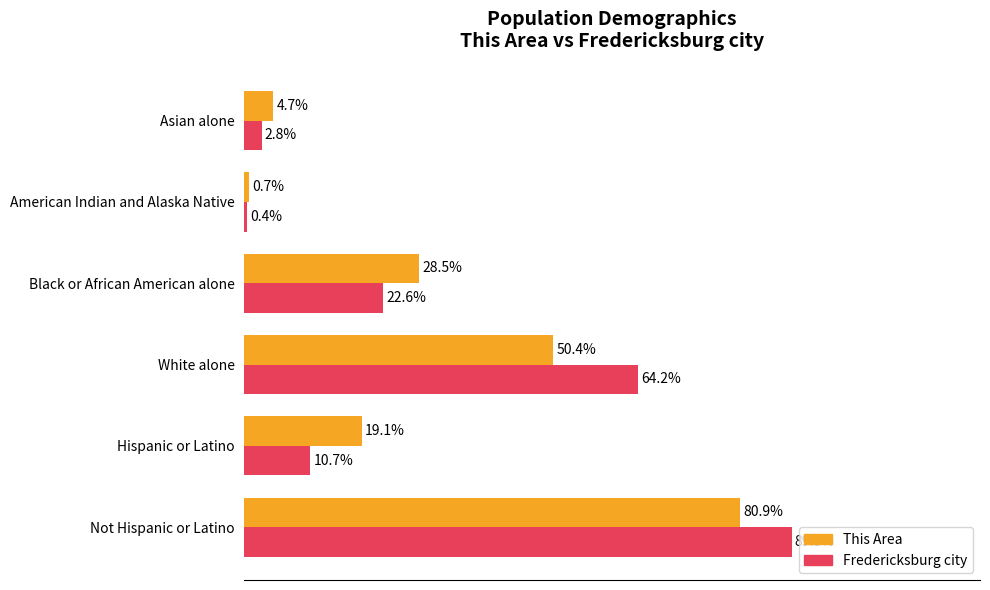

Is the value of This Area at Black or African American alone greater than the value of Fredericksburg city at Hispanic or Latino?

Yes